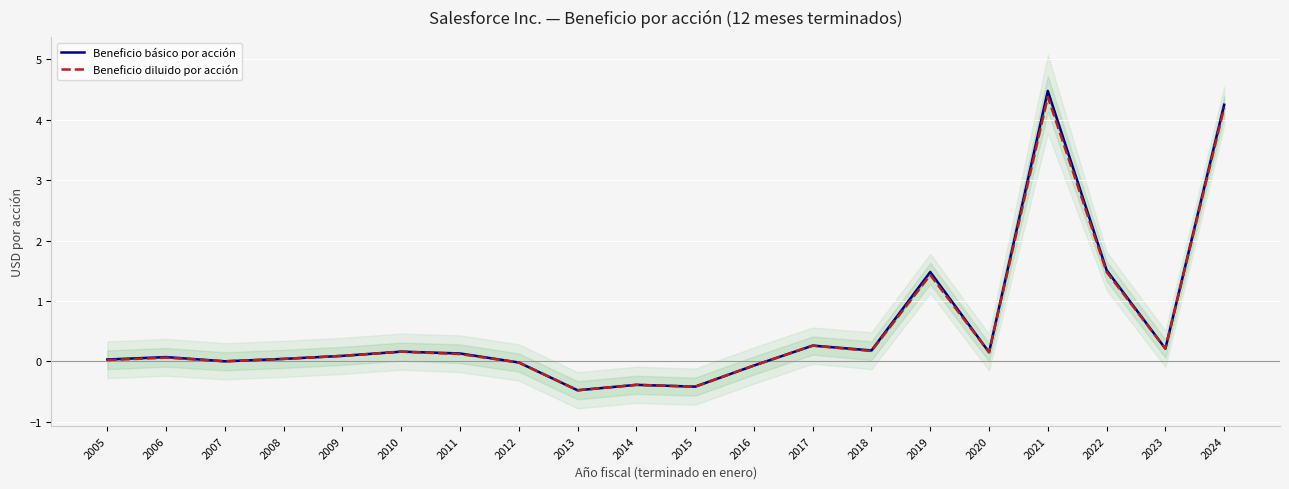

At which category does the chart reach its peak across all series?

2021